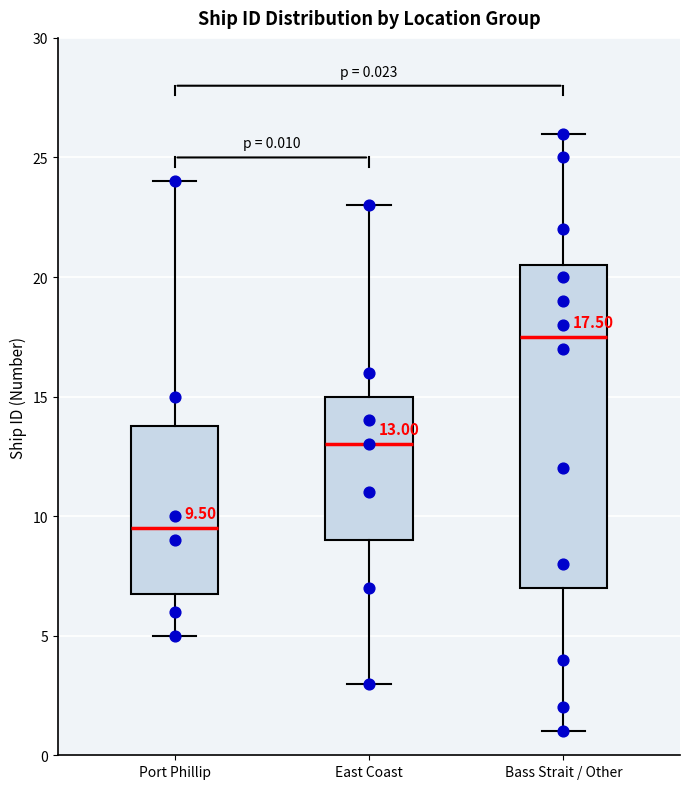

Which box's median line is the highest?

Bass Strait / Other